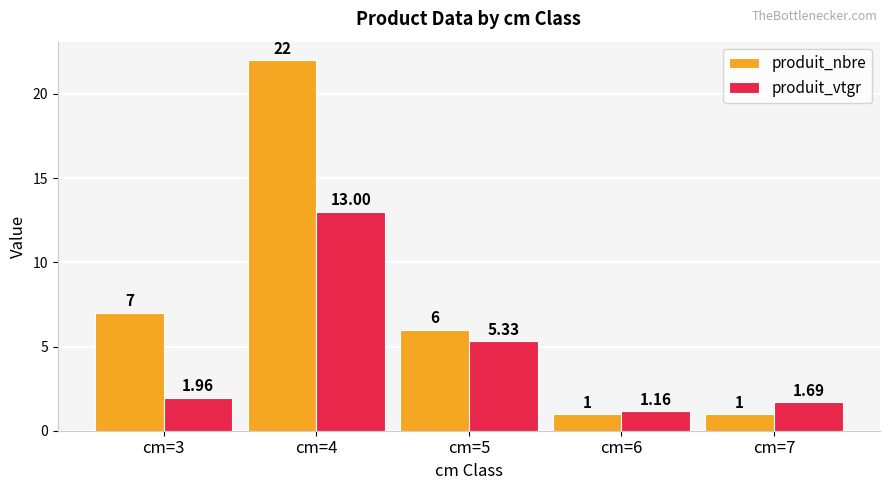

Which series changed the most between cm=3 and cm=7?

produit_nbre